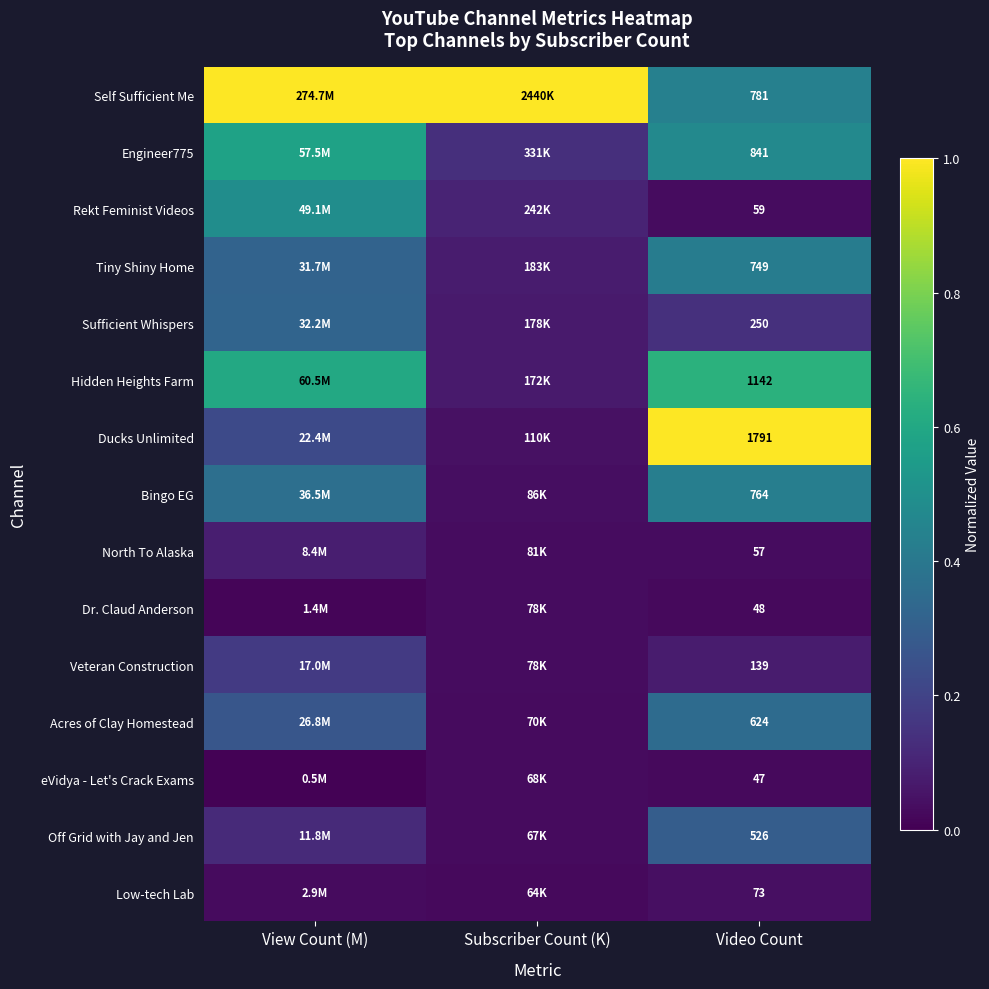

Rank the series by their maximum value, from highest to lowest.

Self Sufficient Me, Ducks Unlimited, Hidden Heights Farm, Engineer775, Rekt Feminist Videos, Bingo EG, Tiny Shiny Home, Acres of Clay Homestead, Sufficient Whispers, Off Grid with Jay and Jen, Veteran Construction, North To Alaska, Low-tech Lab, Dr. Claud Anderson, eVidya - Let's Crack Exams